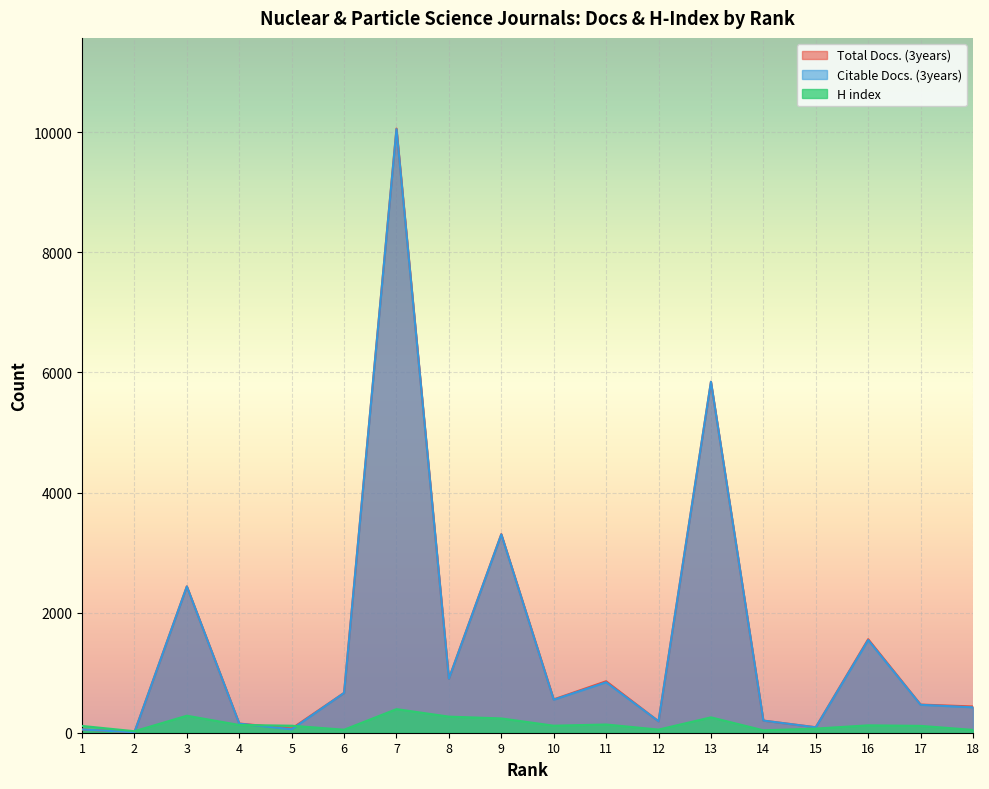

List the series in order of their peak value, highest first.

Total Docs. (3years), Citable Docs. (3years), H index